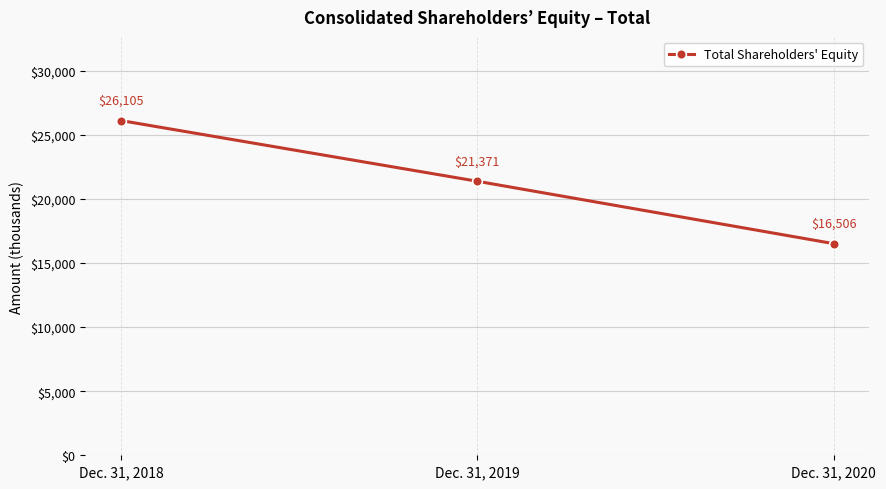

Reading left to right, transcribe all the data shown in this chart.

Dec. 31, 2018=26105	Dec. 31, 2019=21371	Dec. 31, 2020=16506